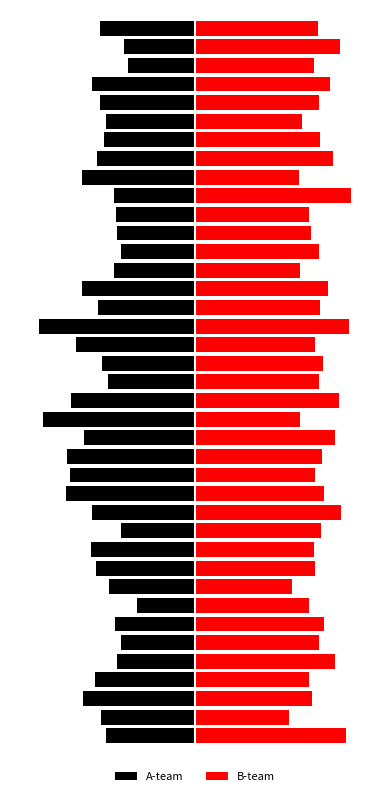

What is the average value of the A-team series?

-790